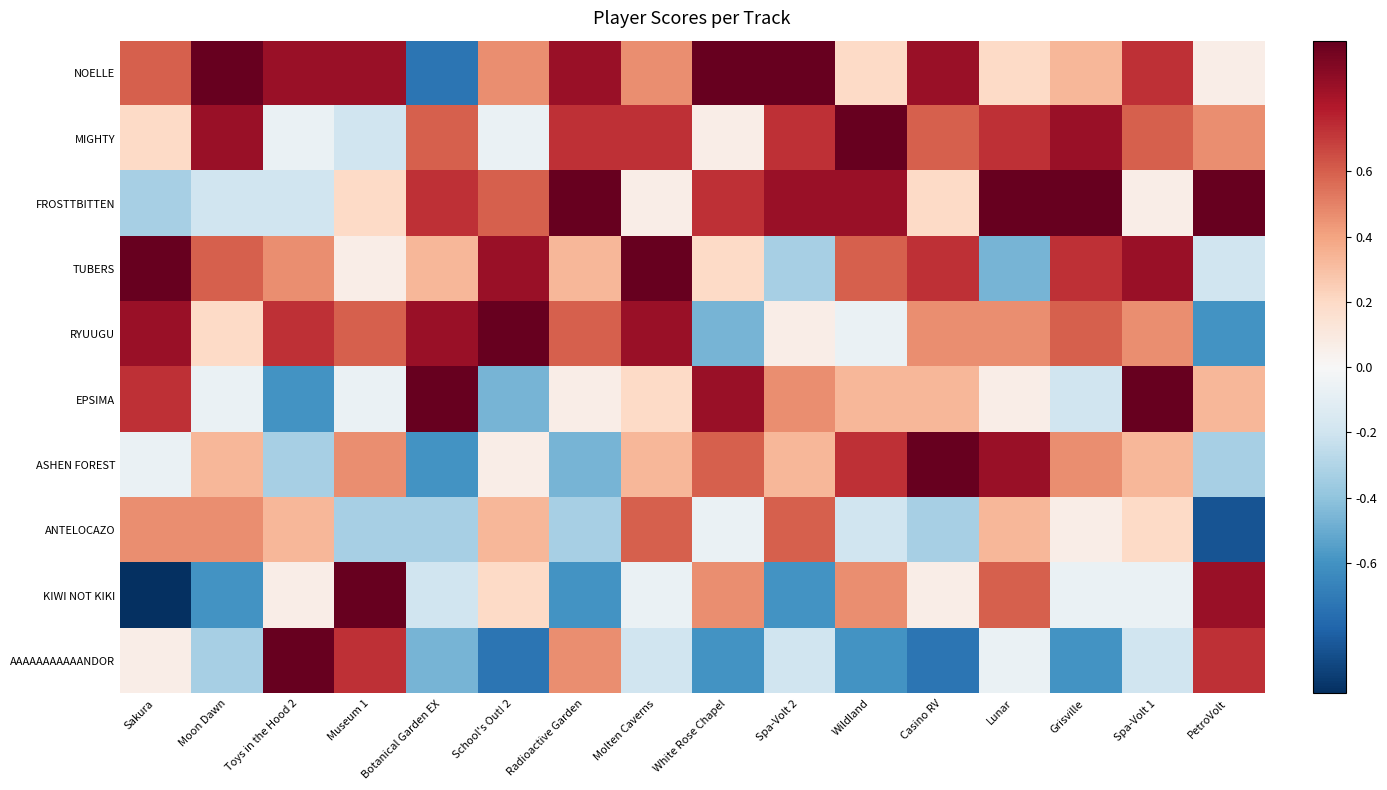

At Museum 1, list the series in order from smallest to largest.

ANTELOCAZO, MIGHTY, EPSIMA, TUBERS, FROSTTBITTEN, ASHEN FOREST, RYUUGU, AAAAAAAAAAANDOR, NOELLE, KIWI NOT KIKI